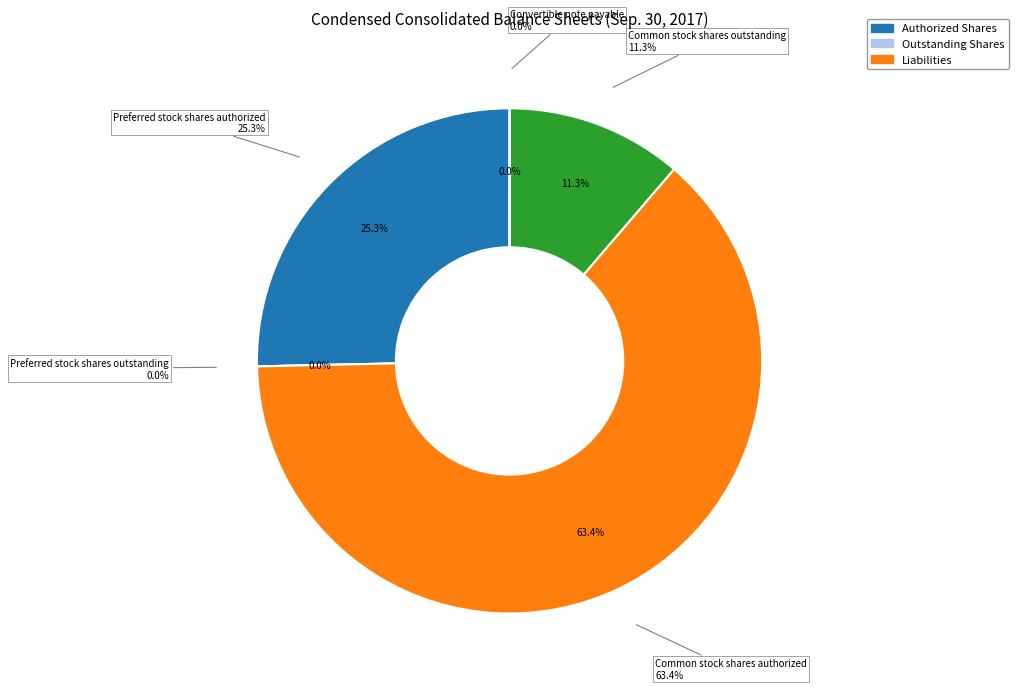

What percentage is NOT represented by Common stock shares authorized?

36.6%